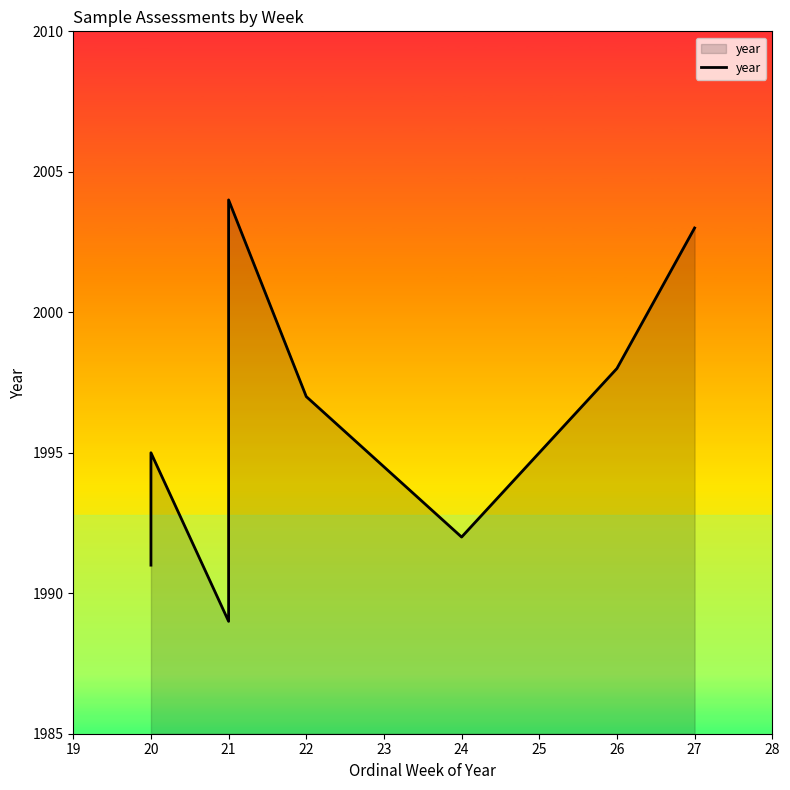

How many data points does each series have?

10